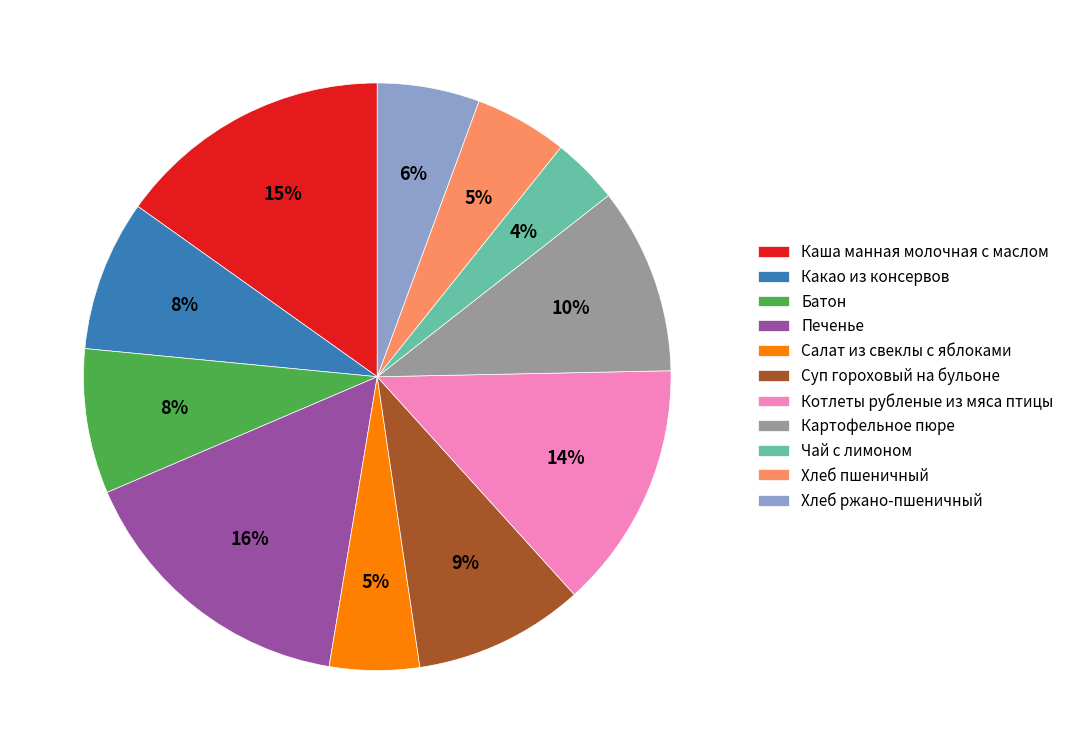

Is it true that Батон is 8% of the pie?

True